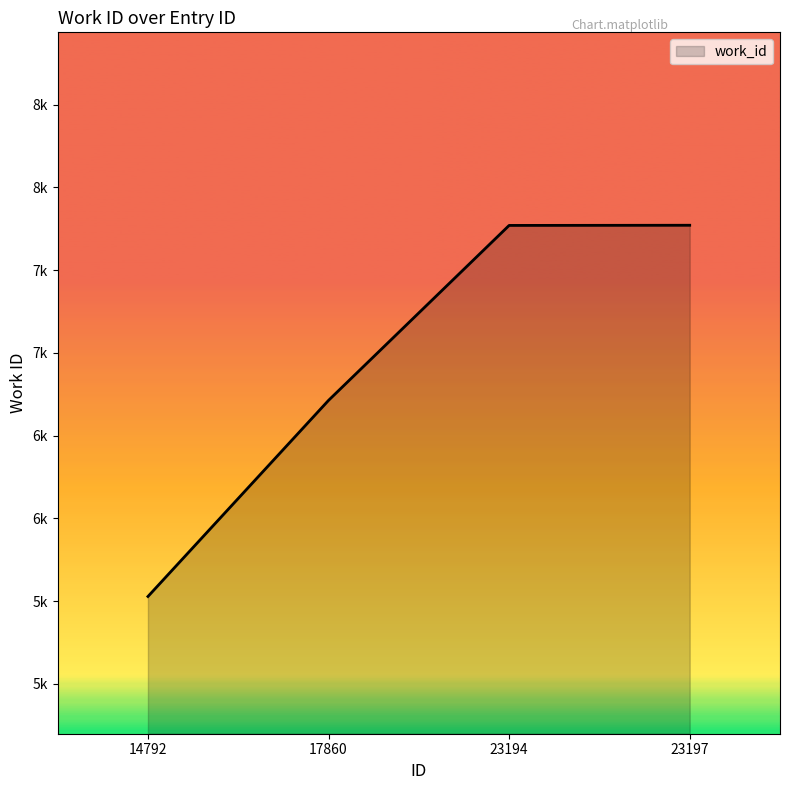

Is this an area chart (filled region under the line)?

Yes